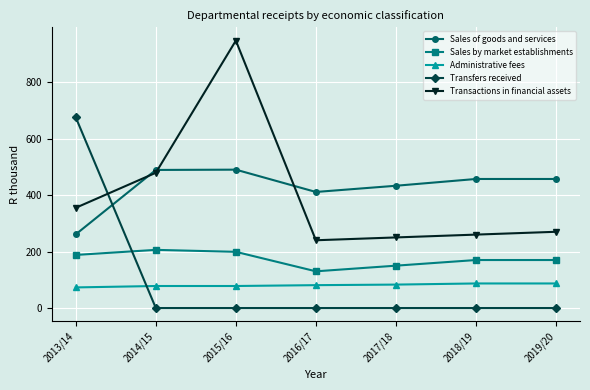

What is the label of the 7th point from the right?

2013/14